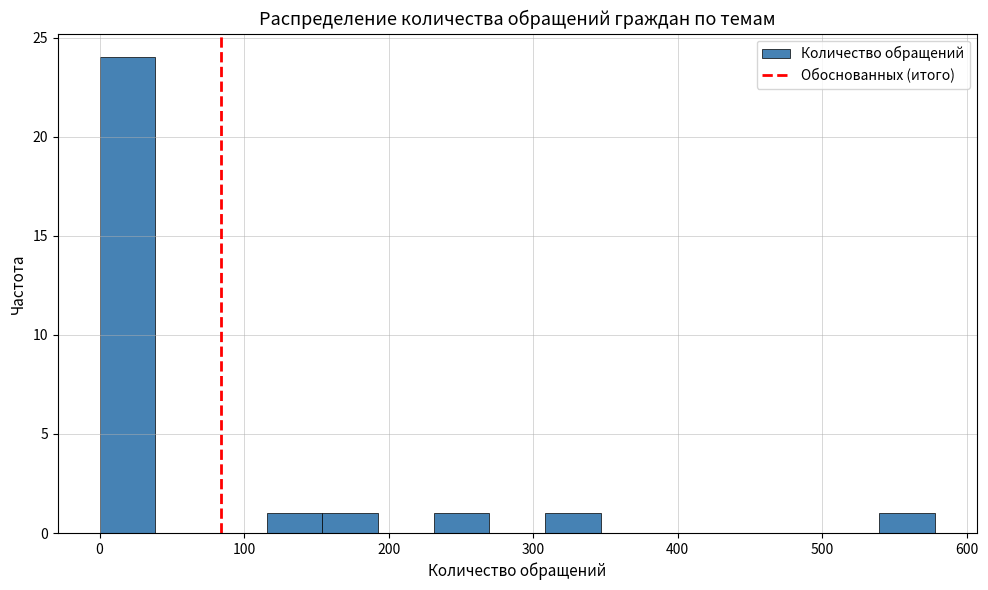

Around what value on the x-axis is the tallest bar? Give the approximate position of its centre, as read against the axis.

20